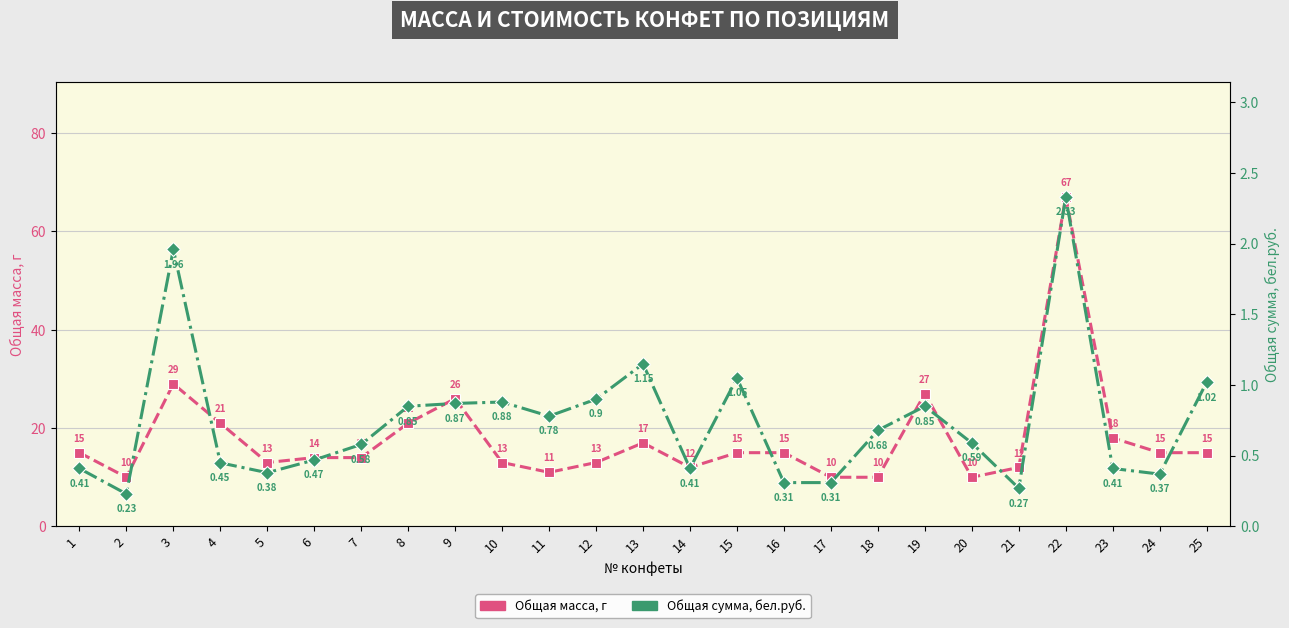

List the series in order of their peak value, highest first.

Общая масса, г, Общая сумма, бел.руб.